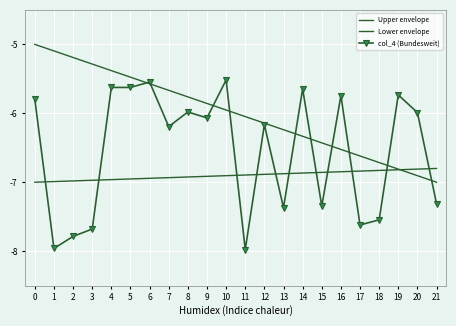

Count the col_4 (Bundesweit) values in the range -7 to -5.

13